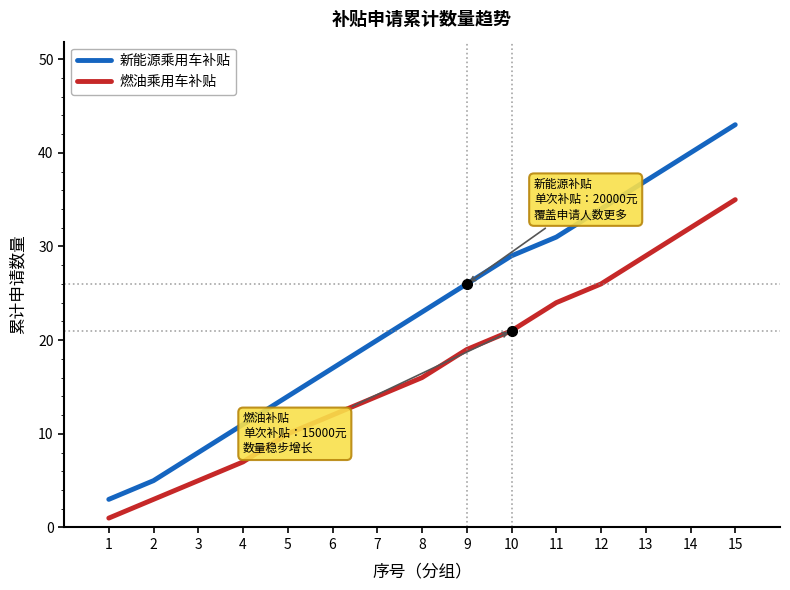

True or false: 新能源乘用车补贴 and 燃油乘用车补贴 intersect in this chart.

False